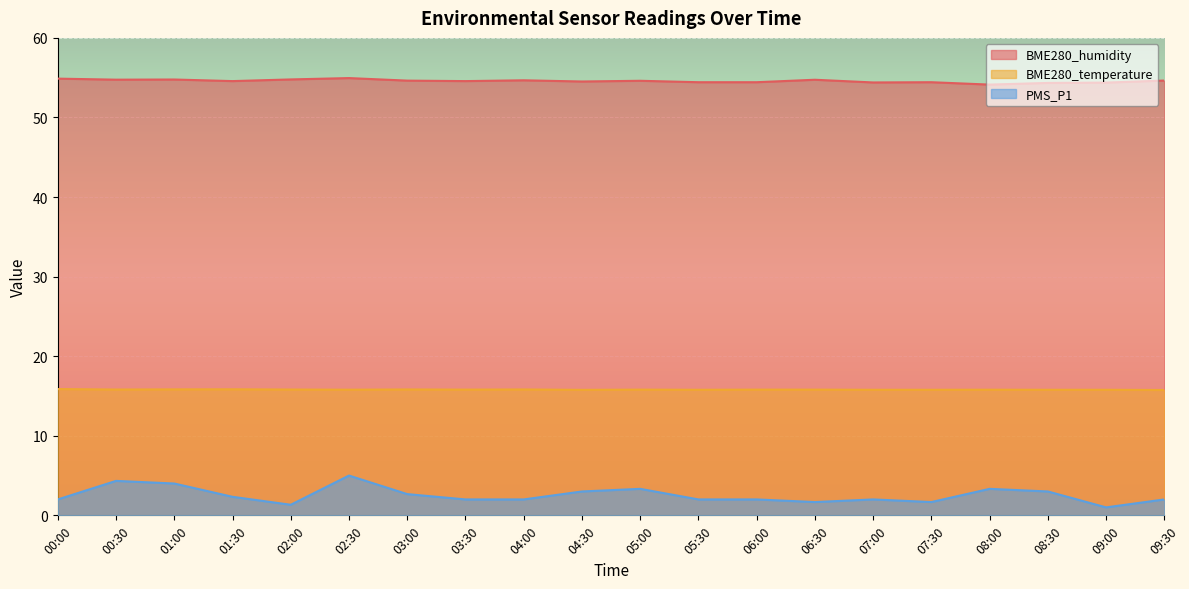

At 00:00, list the series in order from largest to smallest.

BME280_humidity, BME280_temperature, PMS_P1